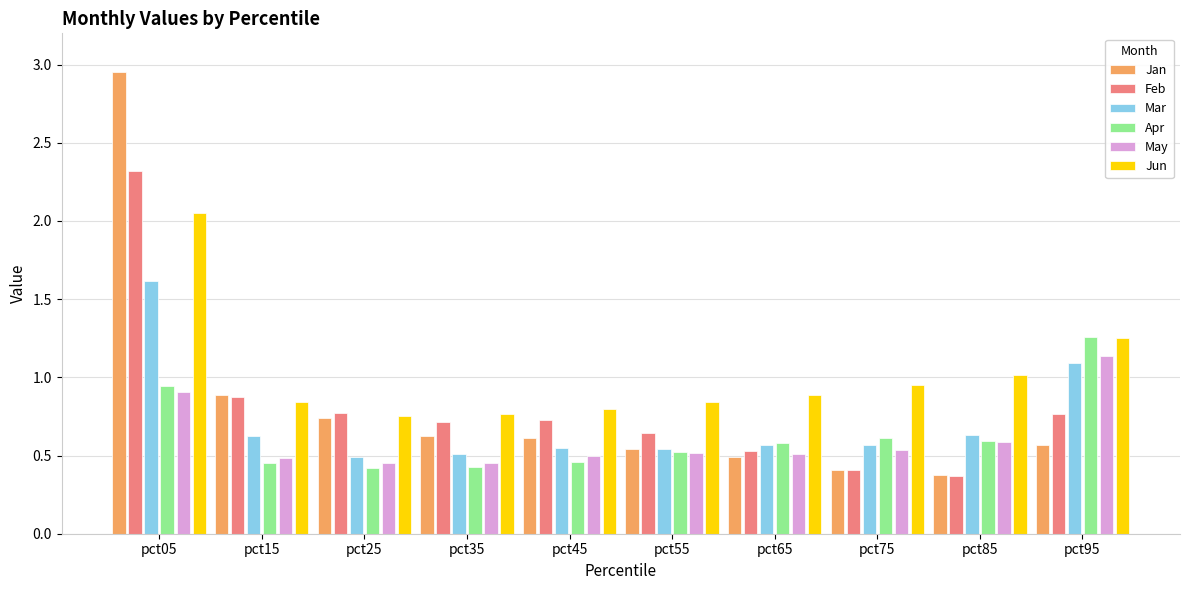

Is the value of Feb at pct85 greater than the value of May at pct95?

No